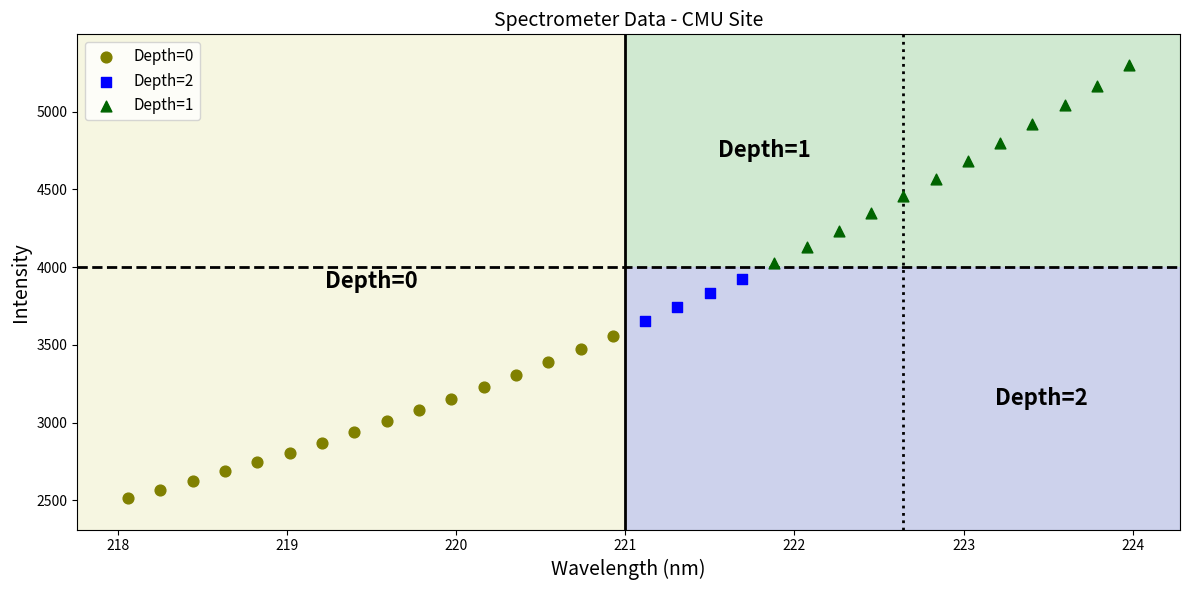

Which series has the widest spread of Y values?

Depth=1